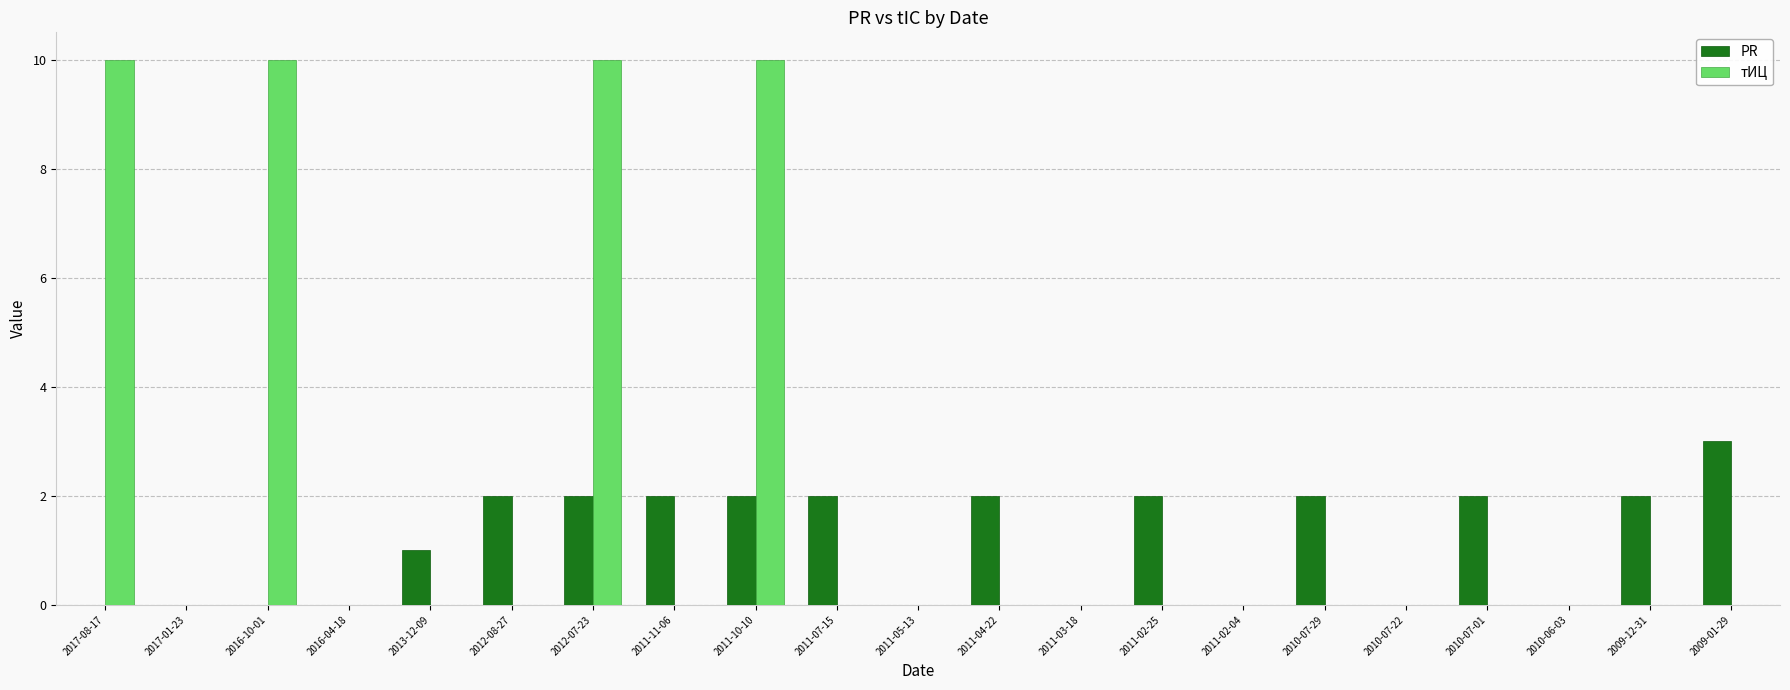

At which label does PR reach its peak?

2009-01-29